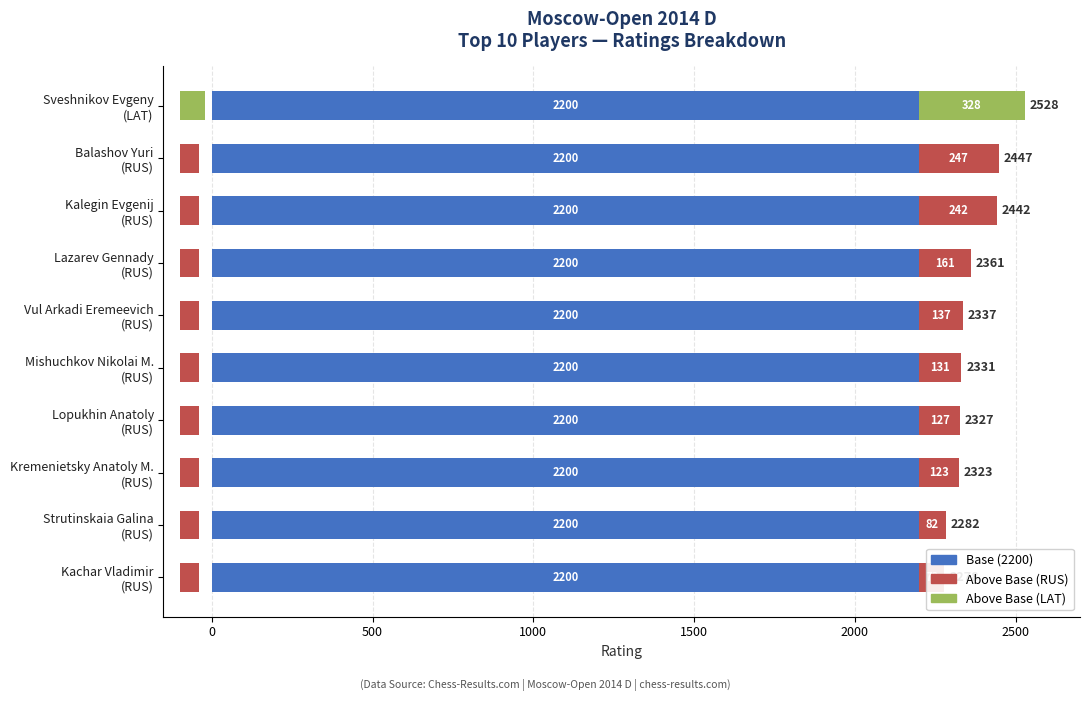

What is the difference between the maximum and second lowest values in the Above 2200 series?

246.0